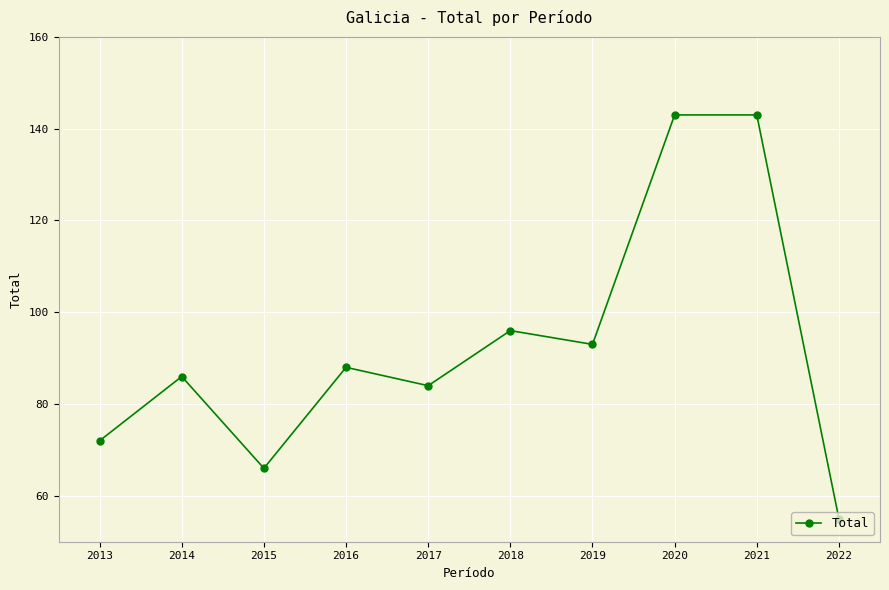

Does the chart display data point markers on the line(s)?

Yes